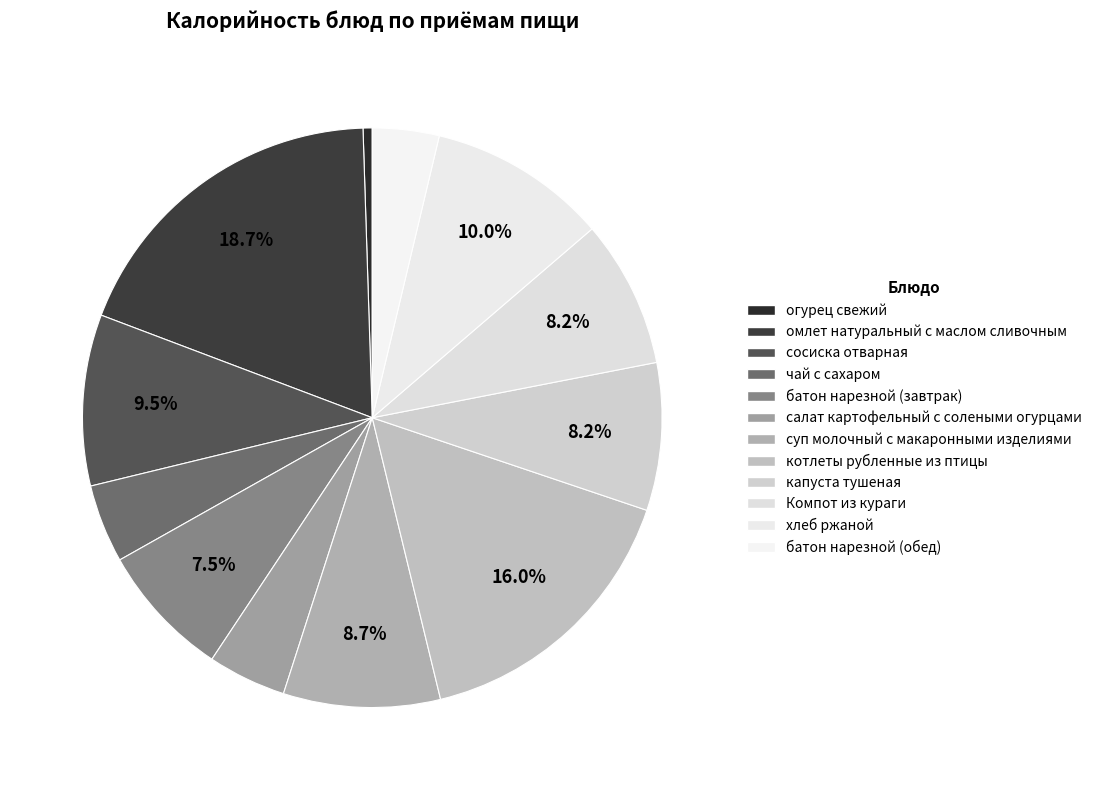

How many segments does this pie chart have?

12